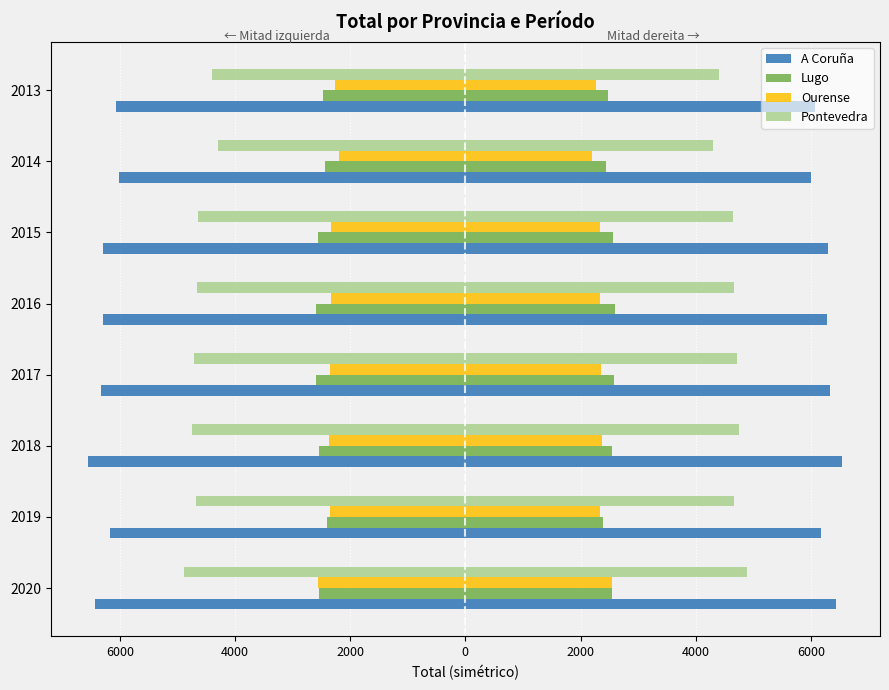

Which series changed the most between 2020 and 2015?

Pontevedra